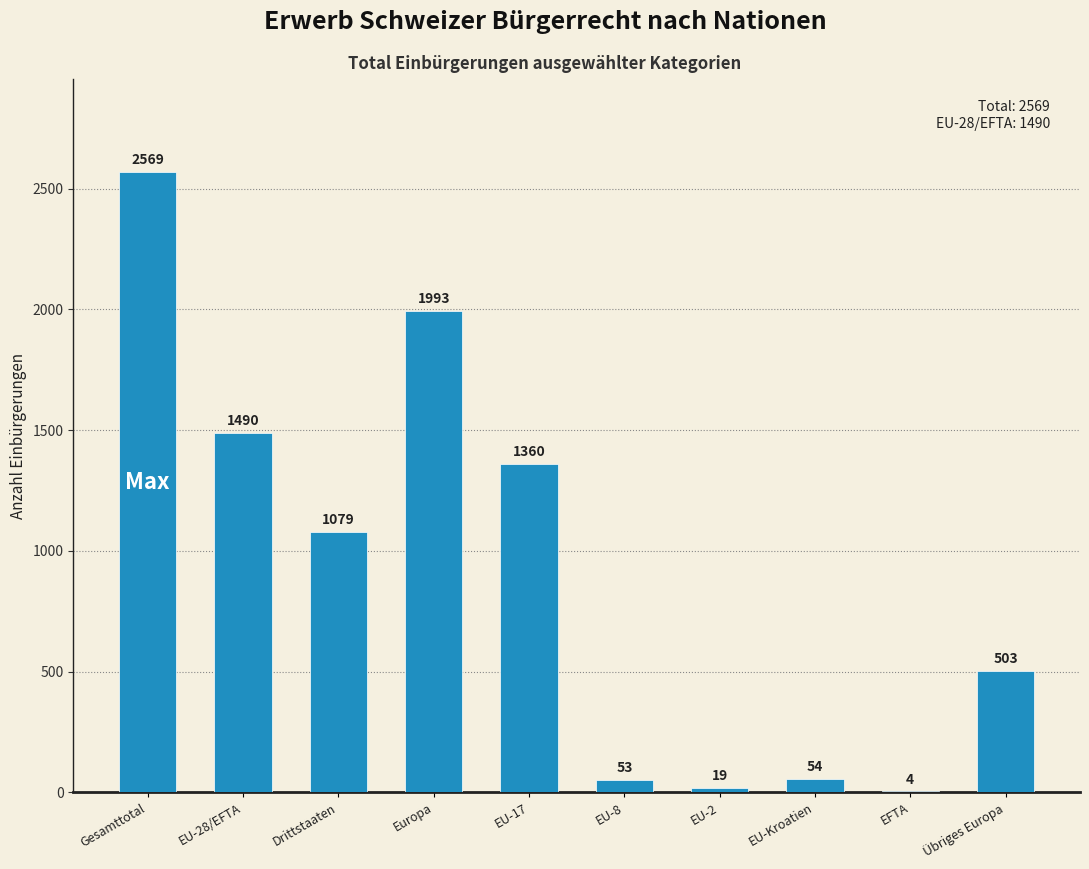

What is the difference between the values at Drittstaaten and EU-Kroatien?

1025